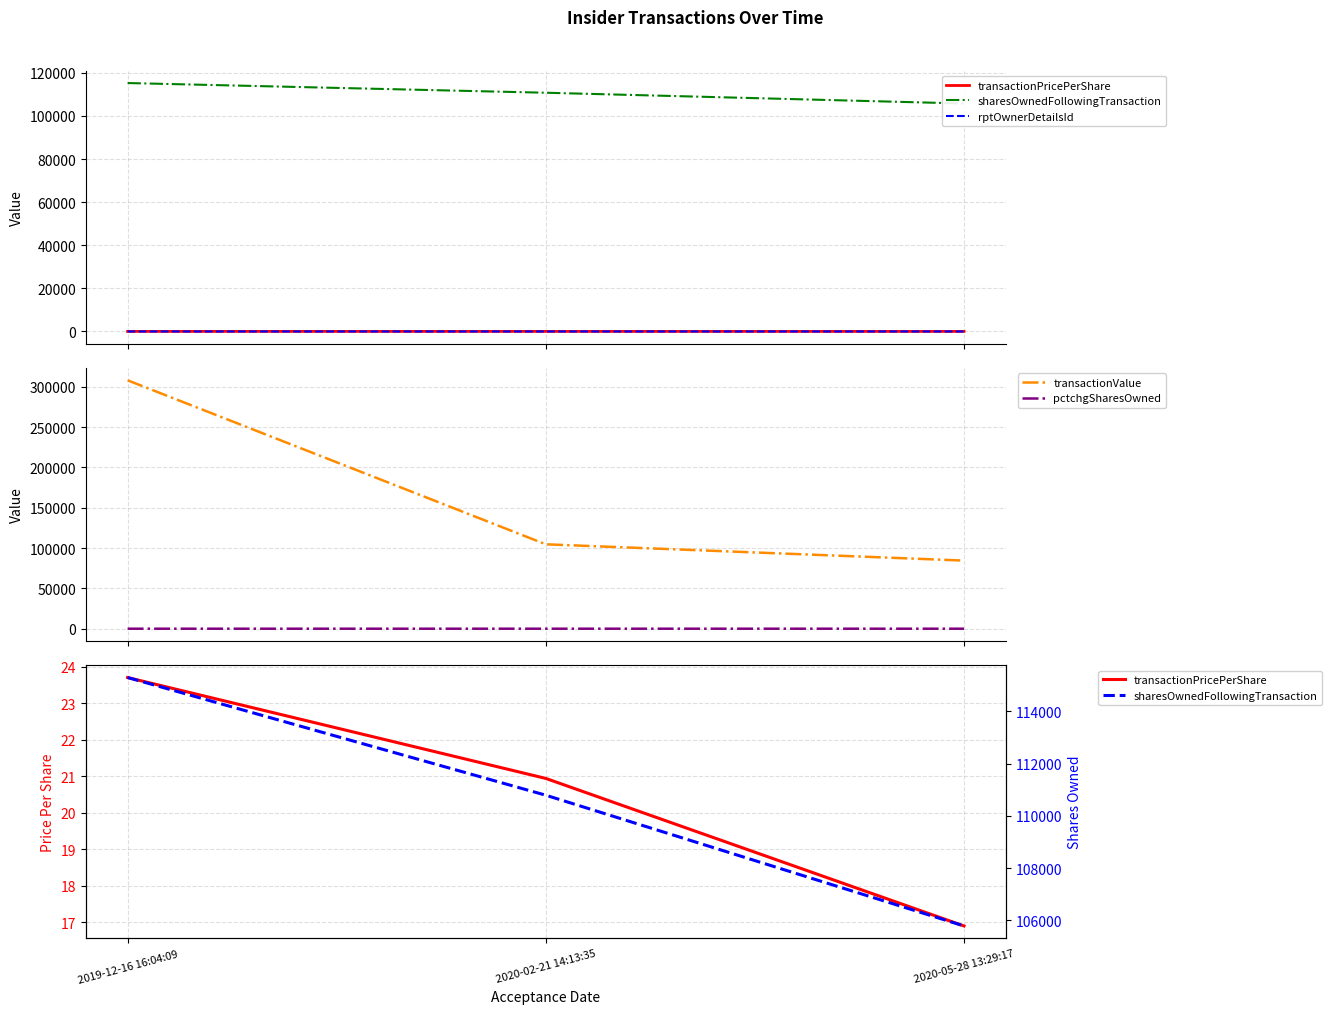

What is the value of the sharesOwnedFollowingTransaction point at the 2nd from the left?

110788.0